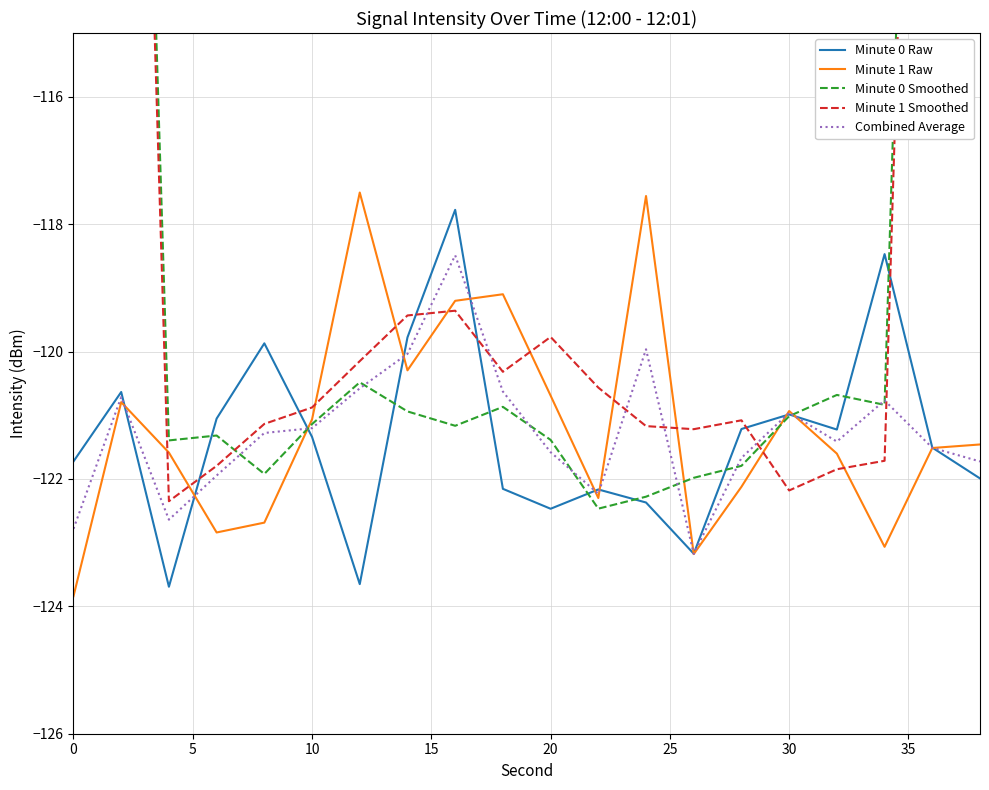

List the series in order of their peak value, highest first.

Minute 0 Smoothed, Minute 1 Smoothed, Minute 1 Raw, Minute 0 Raw, Combined Average